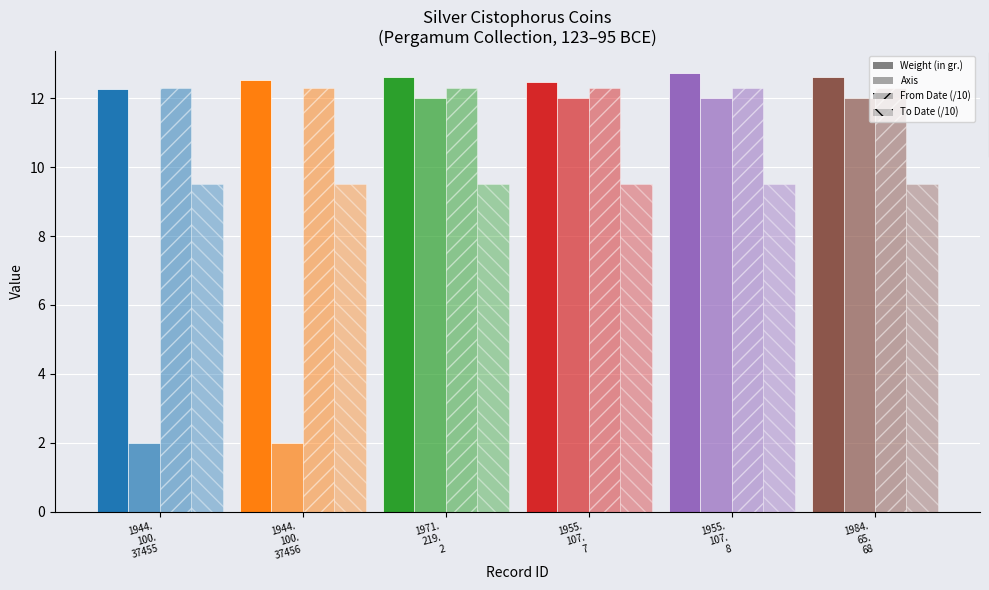

Count the number of categories in the chart.

6